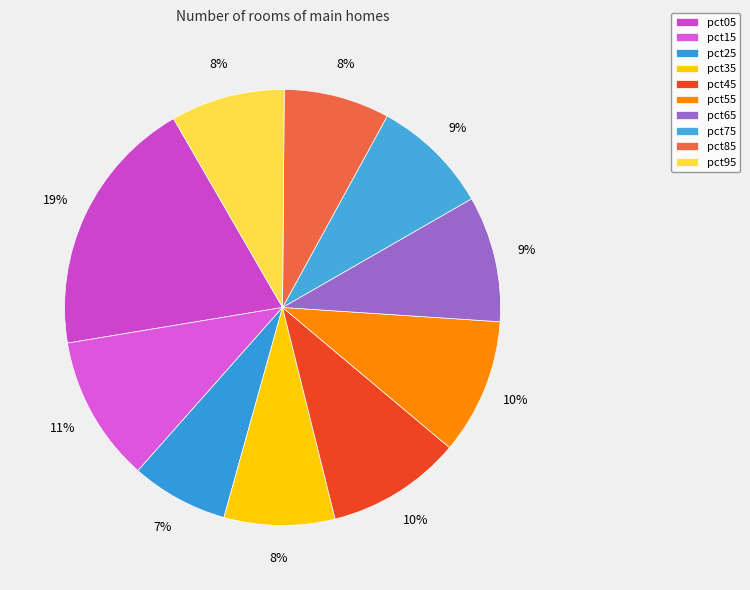

Which slice is the smallest?

pct25